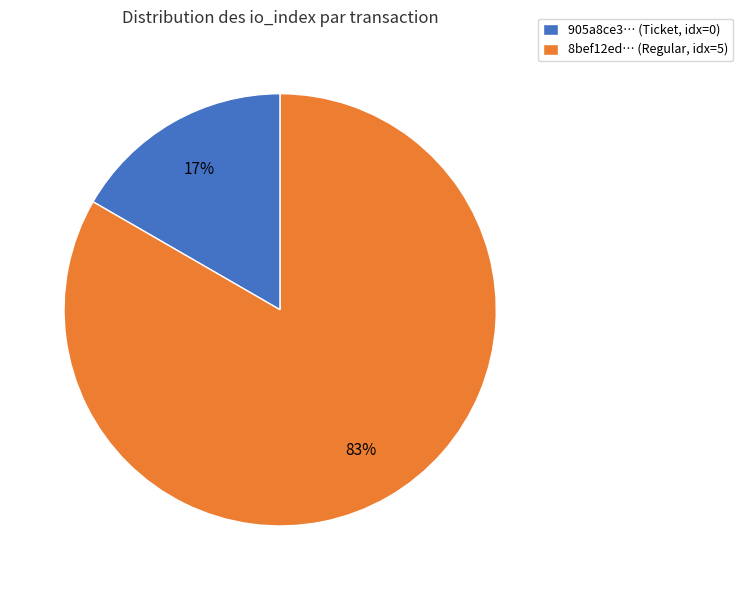

What is the largest slice in the pie chart?

8bef12ed… (Regular, idx=5)